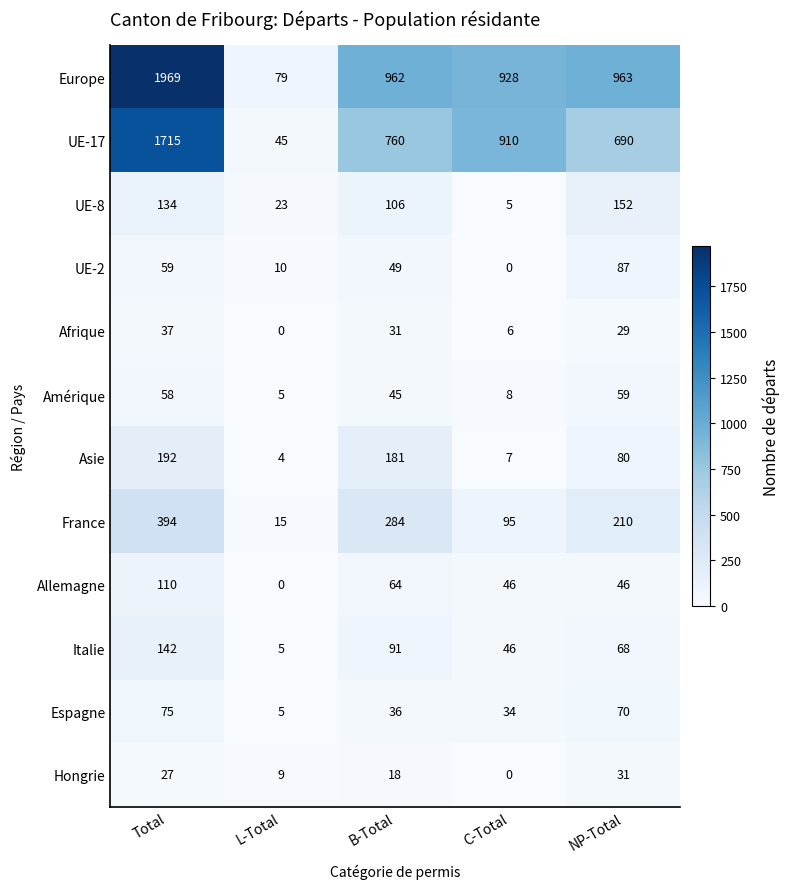

What is the difference between the maximum and minimum values in the Amérique series?

54